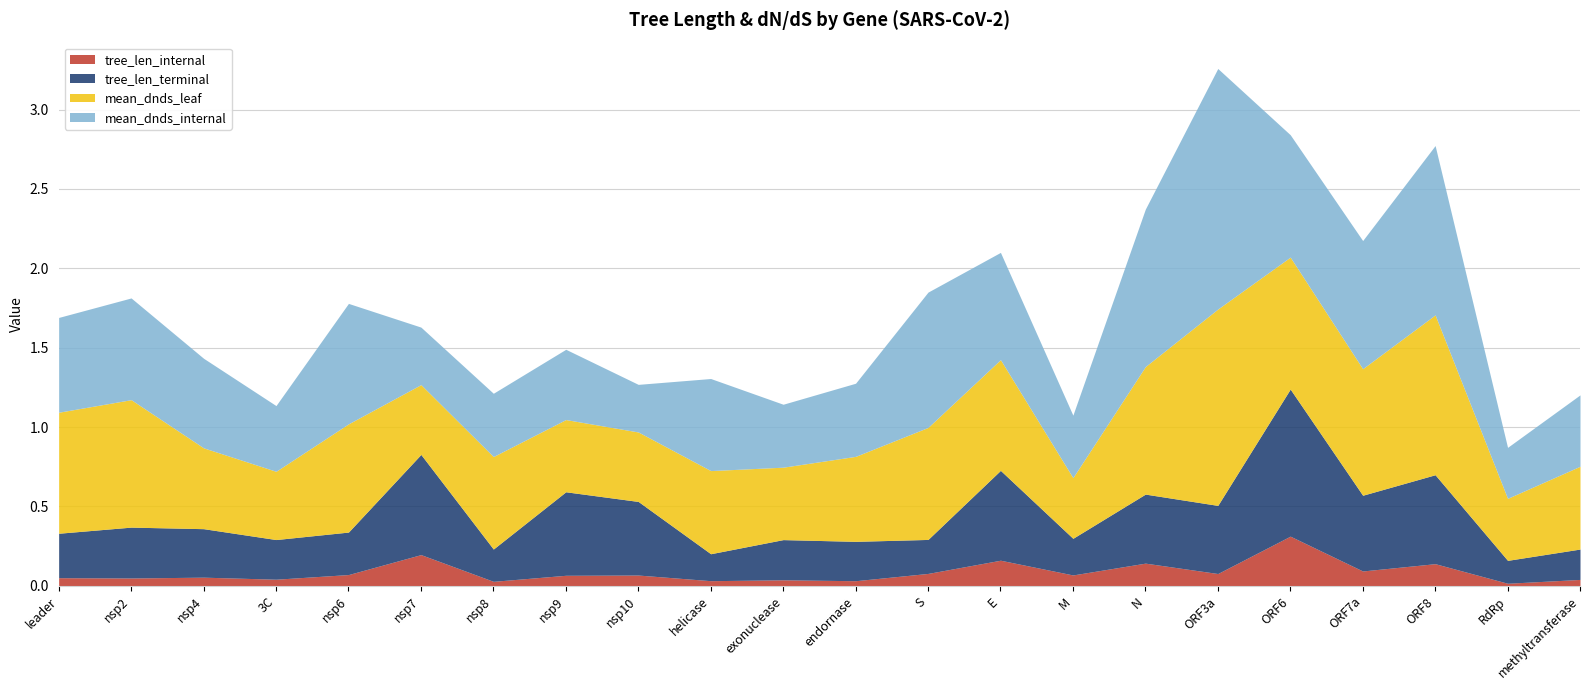

Rank the series by their maximum value, from lowest to highest.

tree_len_internal, tree_len_terminal, mean_dnds_leaf, mean_dnds_internal